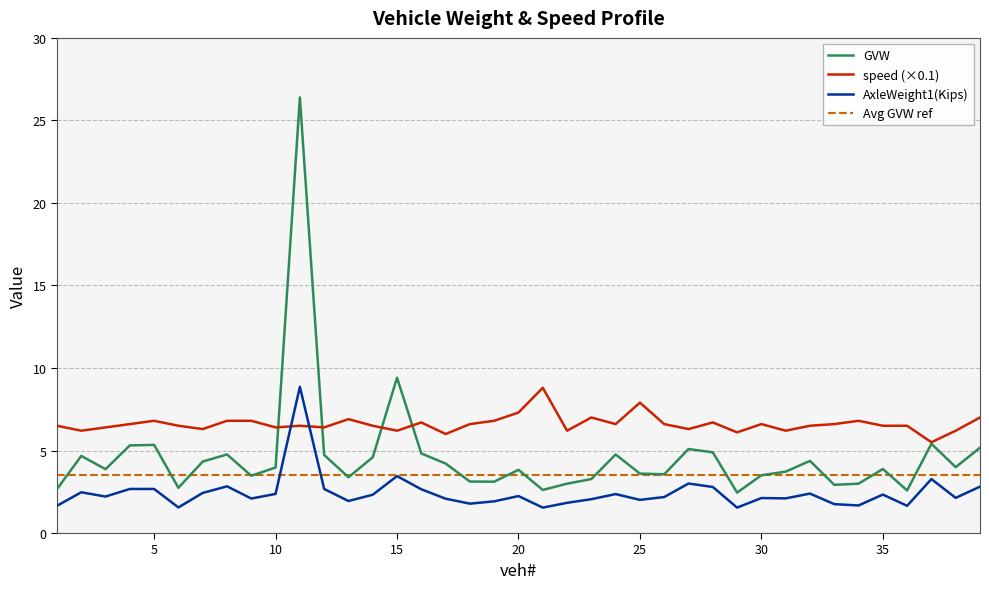

At which label is AxleWeight1(Kips) closest to 5?

15